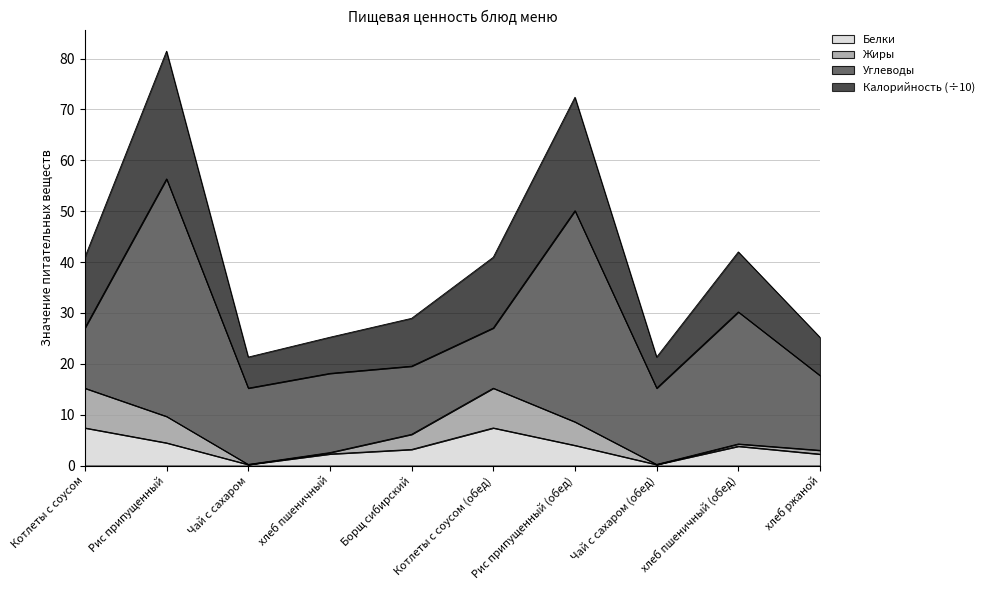

Does the chart have visible grid lines?

Yes